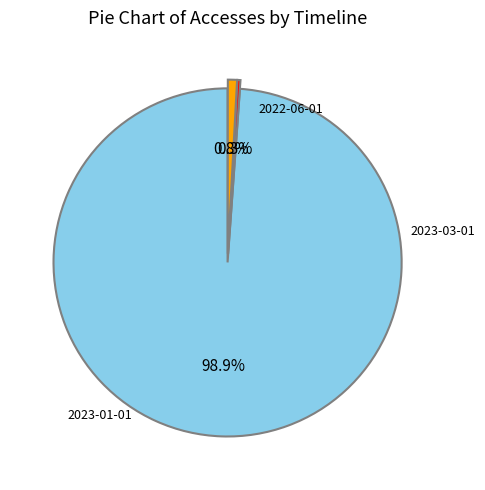

Is there any slice that represents more than half of the pie?

Yes